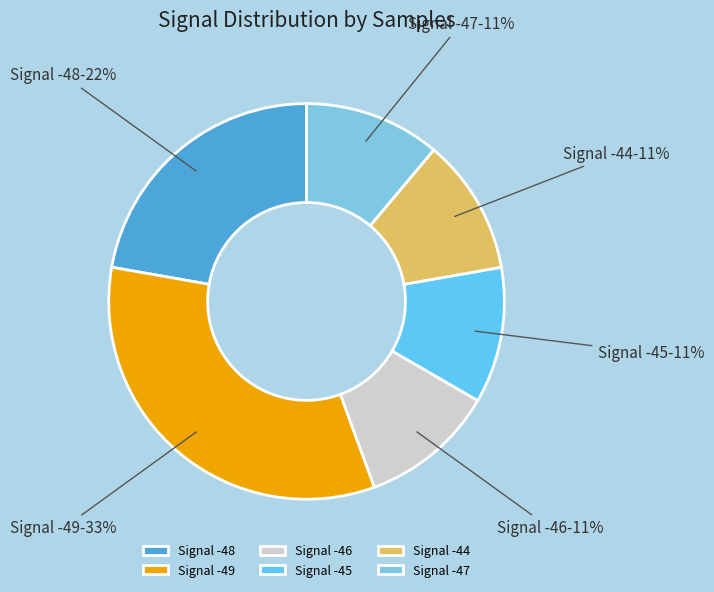

Approximately how many times larger is the value at Signal -45 compared to Signal -44?

1.0